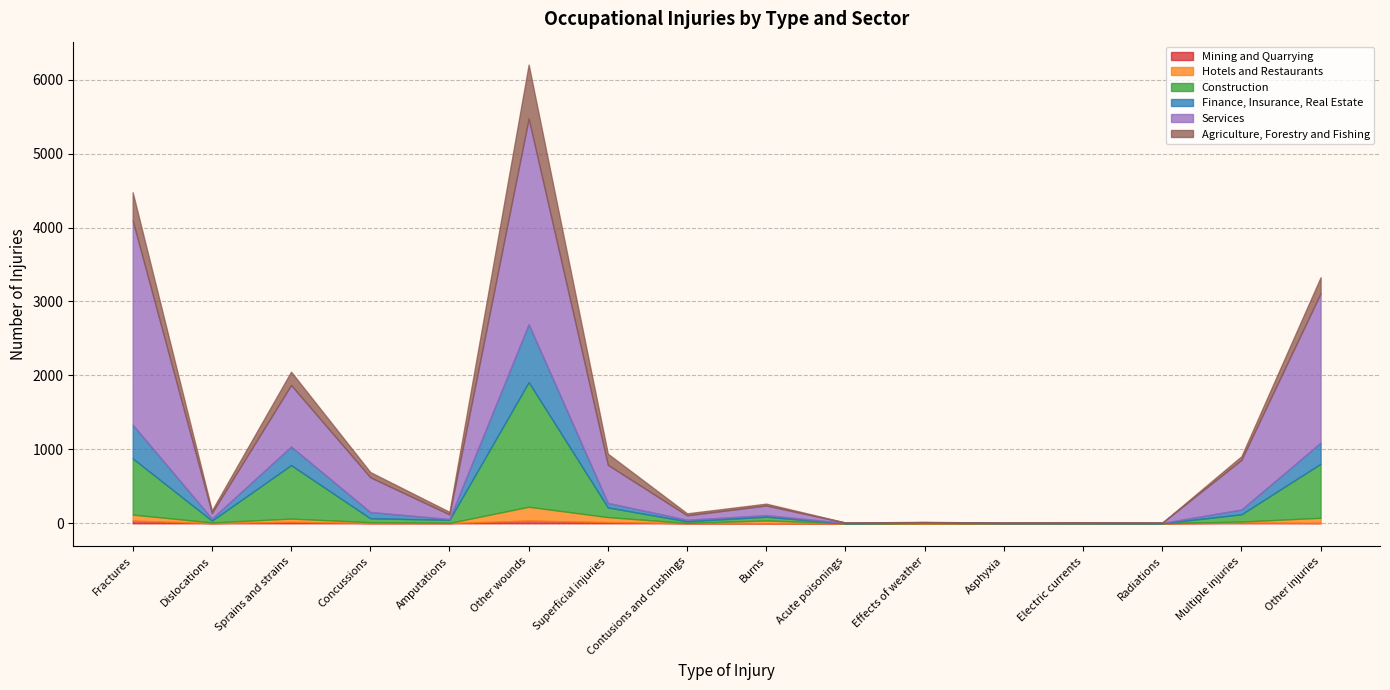

True or false: Mining and Quarrying and Agriculture, Forestry and Fishing cross at least once.

False